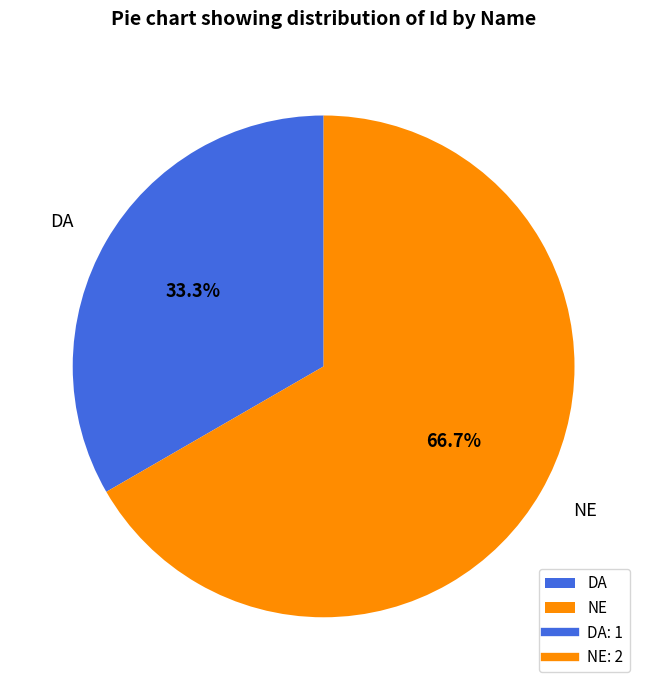

Rank the categories by value from lowest to highest.

DA, NE